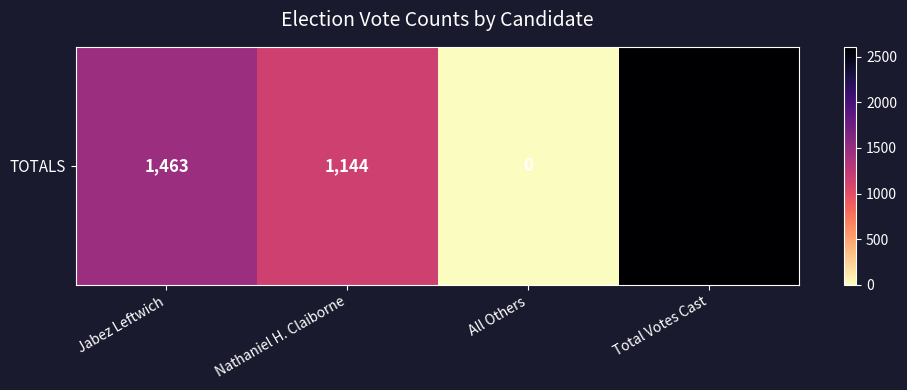

Rank the categories by value from highest to lowest.

Total Votes Cast, Jabez Leftwich, Nathaniel H. Claiborne, All Others